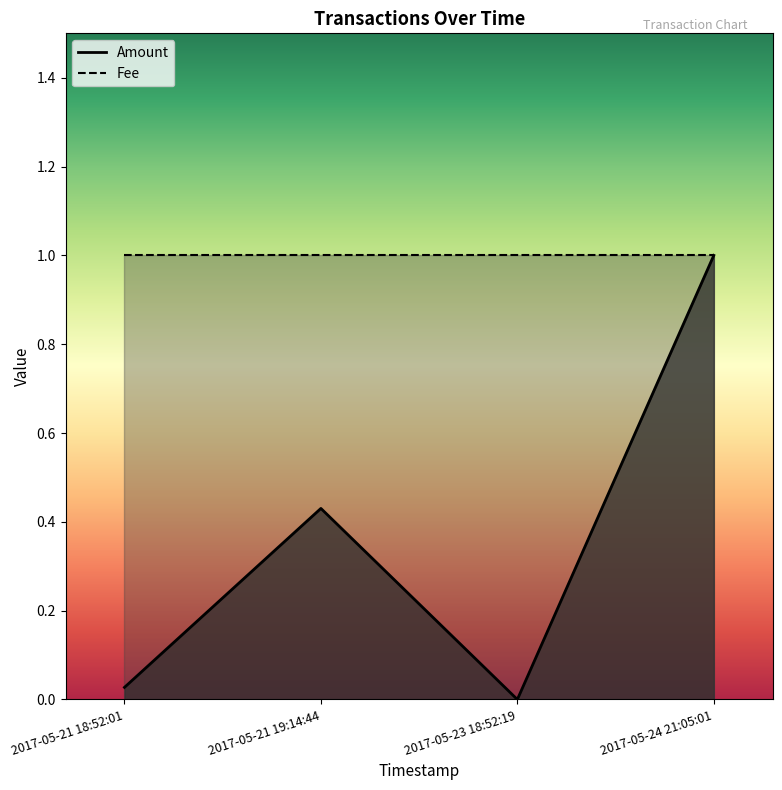

Is it true that the value at 2017-05-21 19:14:44 is 0.3?

False